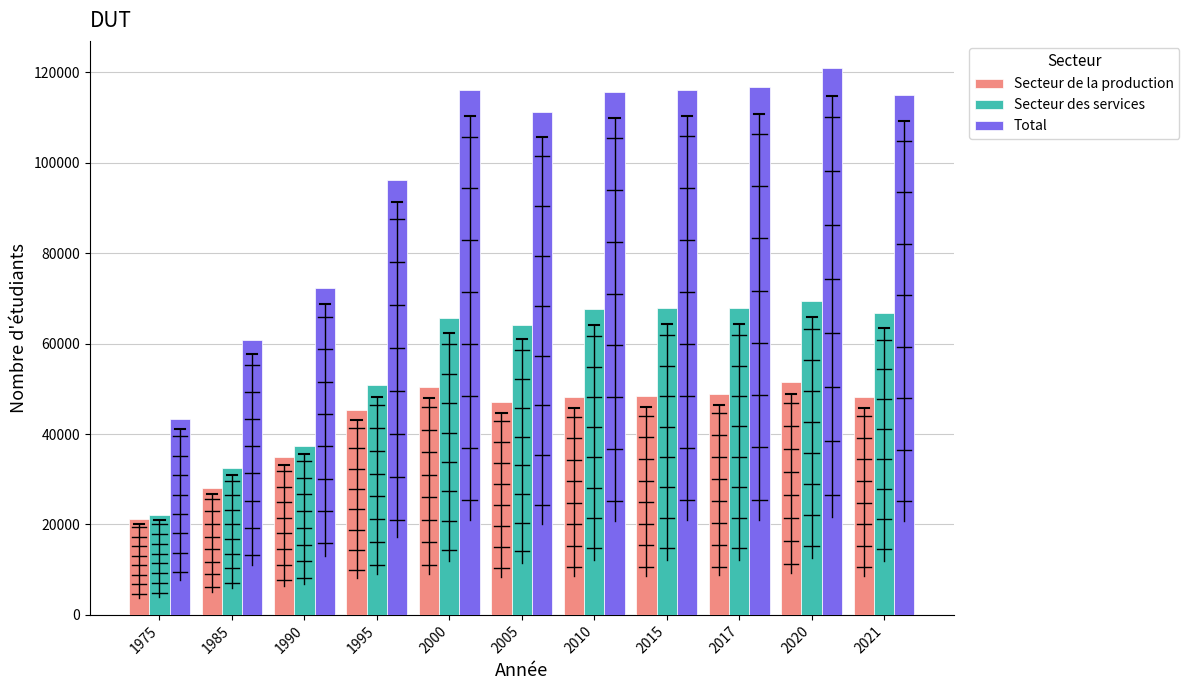

What is the average value of the Secteur de la production series?

42941